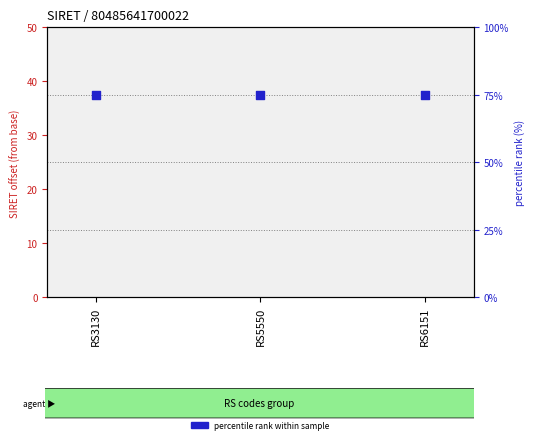

At how many categories does at least one series exceed -79149219543557056?

3